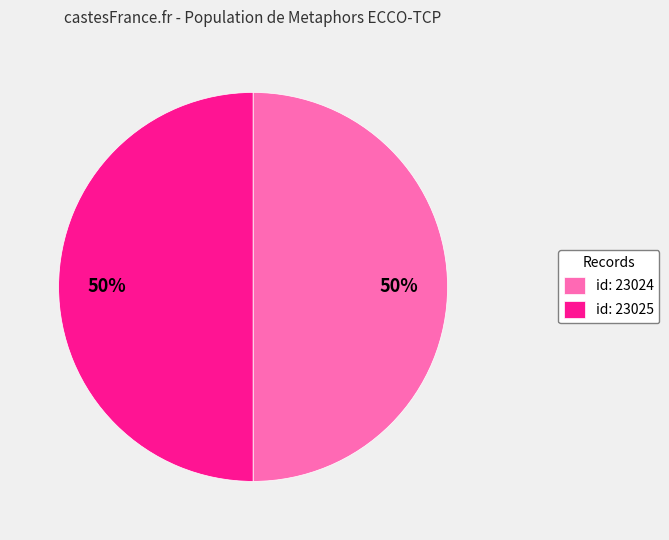

The id: 23025 slice represents 43% of the pie. True or false?

False